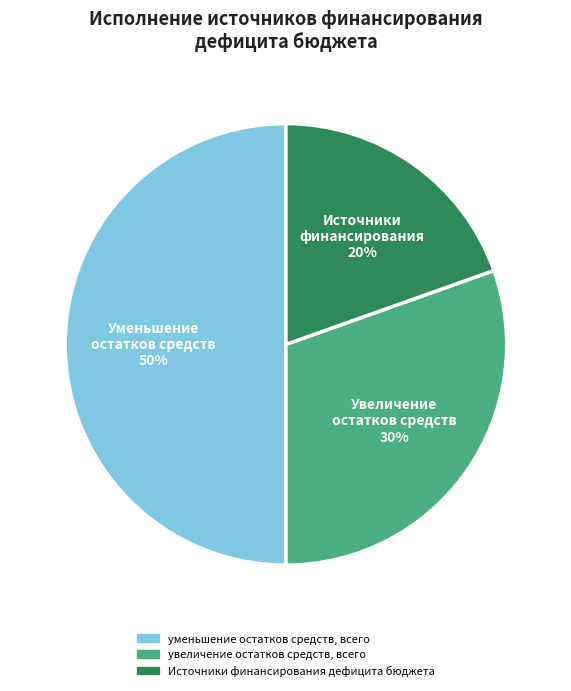

To the nearest percent, what is the average slice percentage?

33%